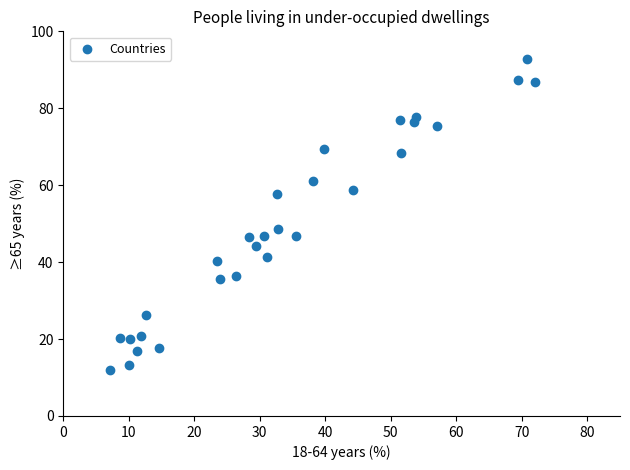

What Y value in the scatter plot is closest to 52?

48.7